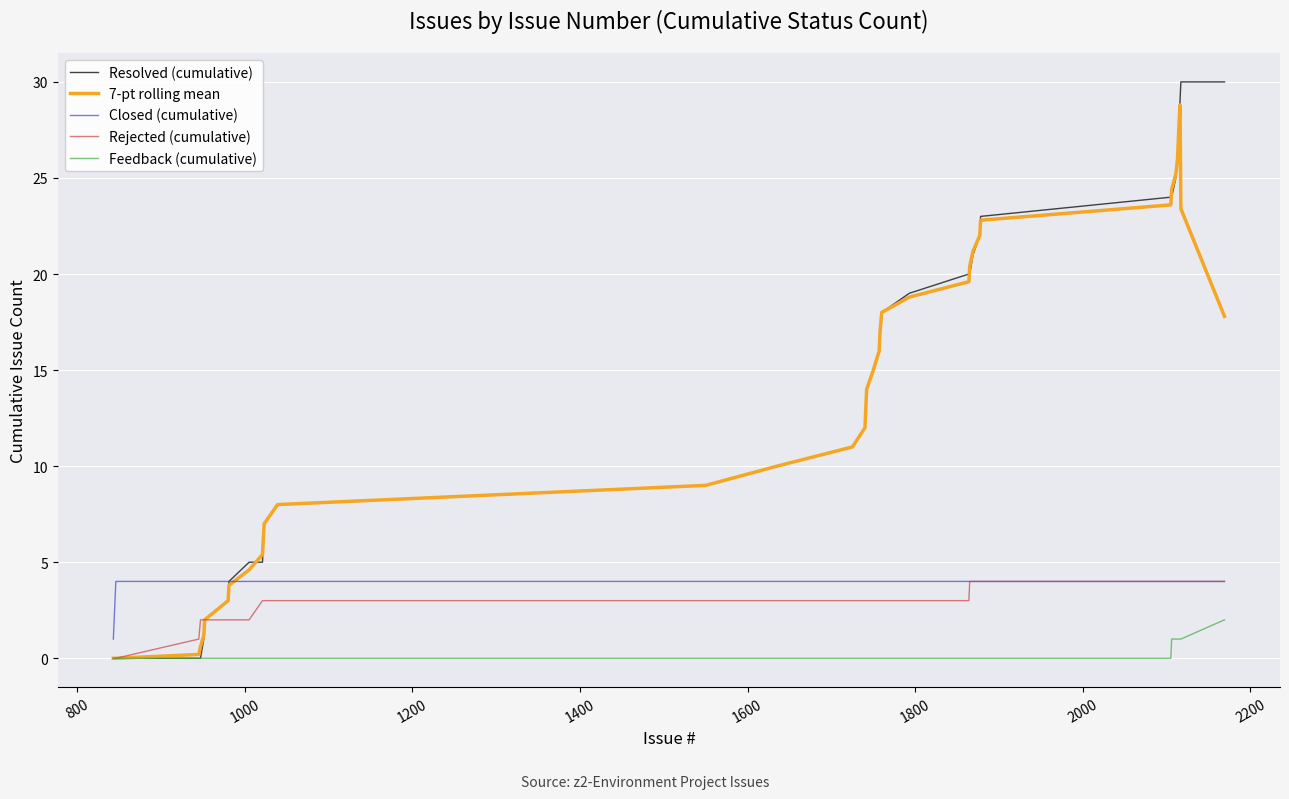

What is the lowest value of the Closed (cumulative) series?

1.0